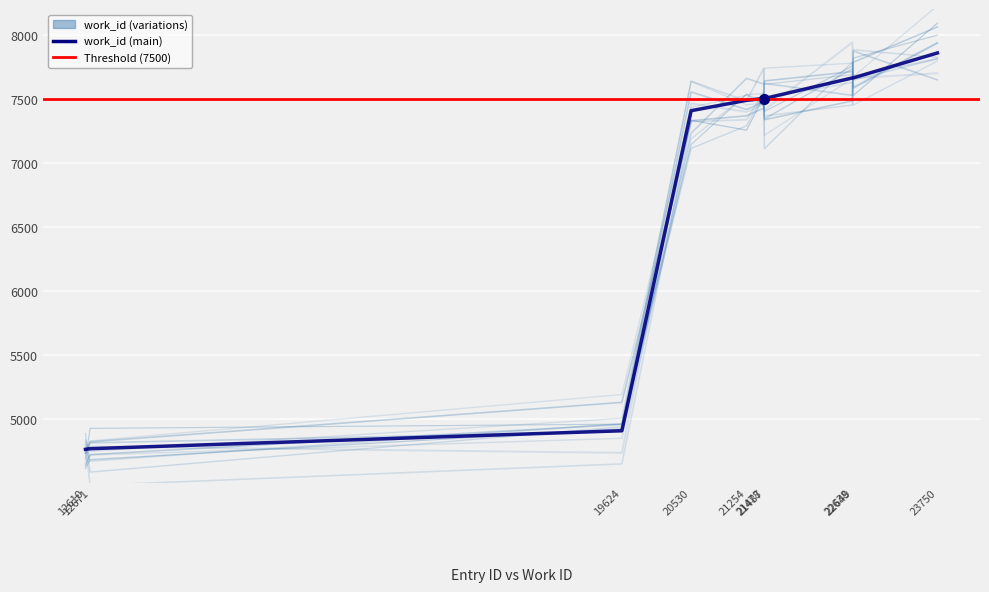

Read the value at 21478, to the nearest 50.

7500